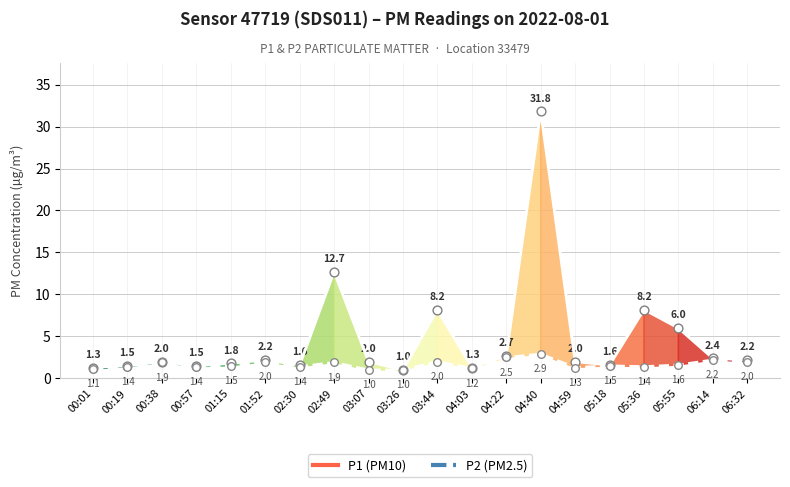

What is the difference between the highest and lowest values at 04:59?

0.7